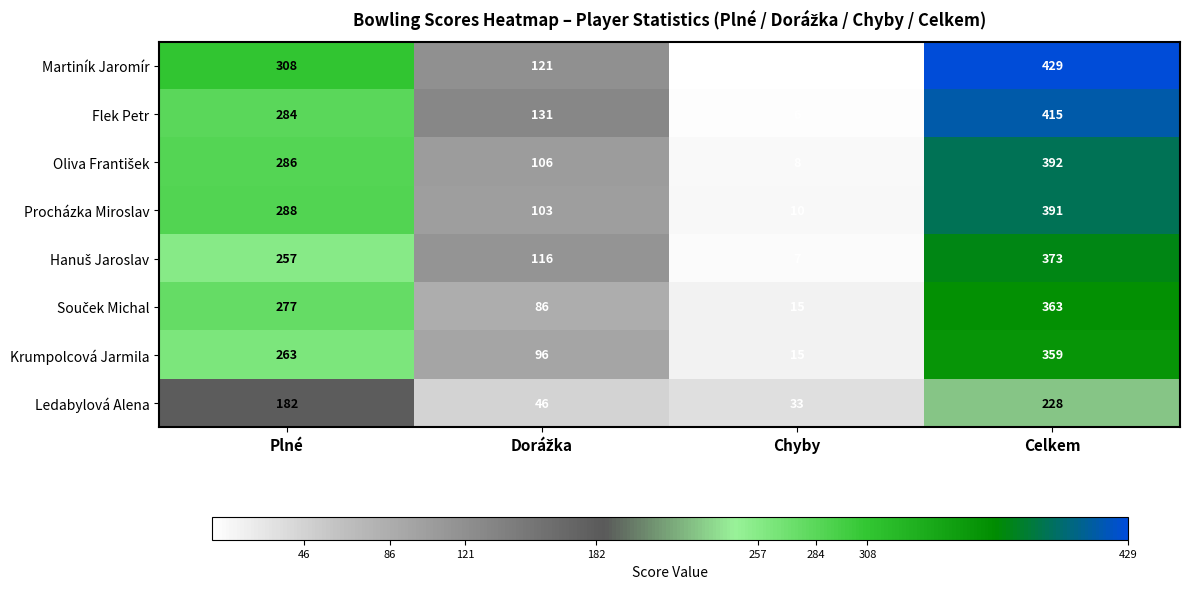

At how many categories does at least one series exceed 64?

3